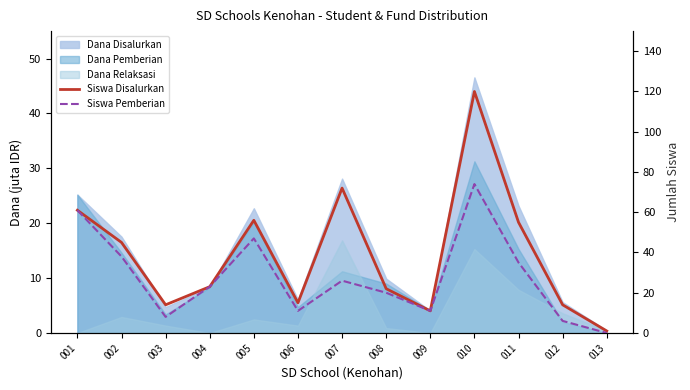

At which category does Siswa Disalurkan reach its first local valley?

003